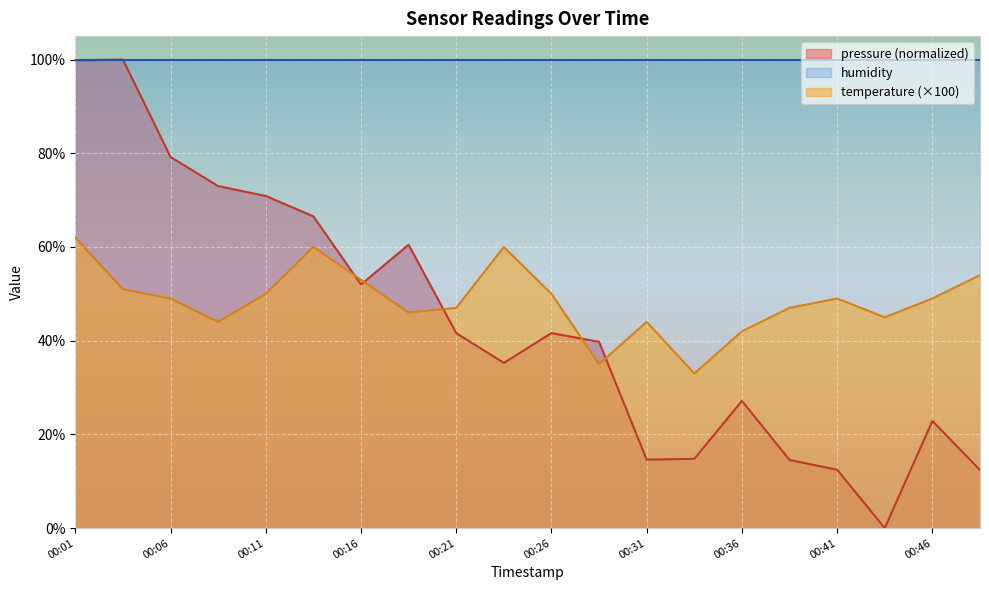

What is the greatest value displayed?

100.0